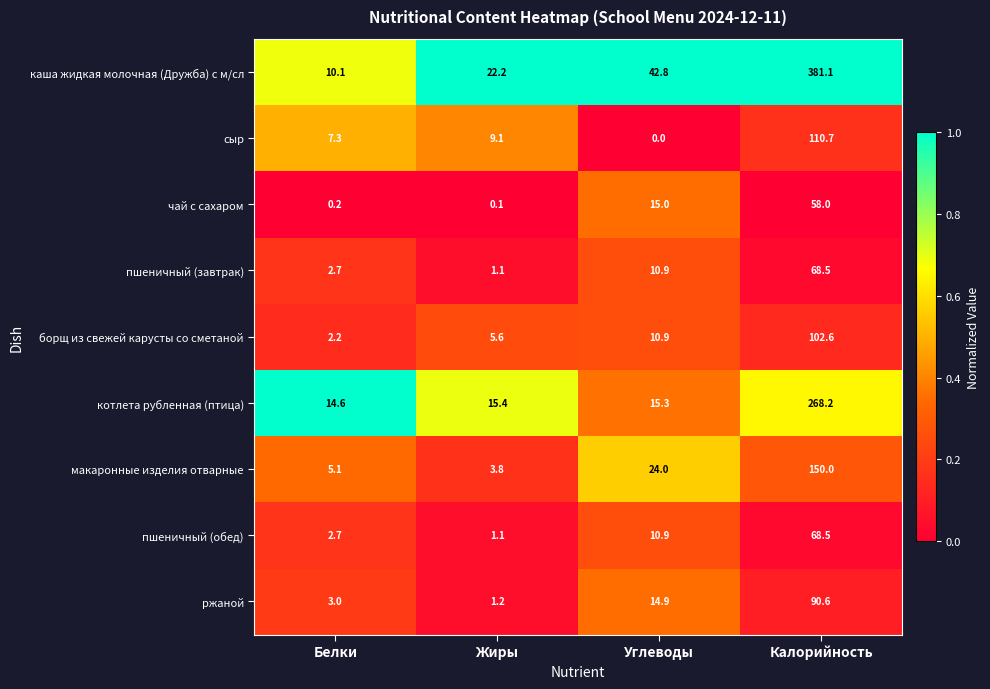

Rank the categories by пшеничный (завтрак) value from lowest to highest.

Жиры, Белки, Углеводы, Калорийность